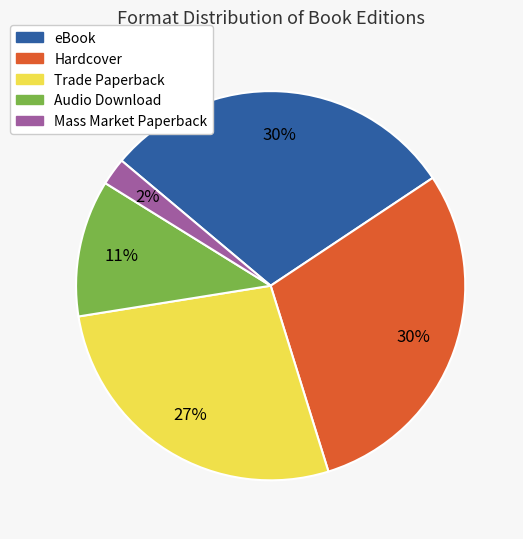

Which has a higher value, Audio Download or Hardcover?

Hardcover